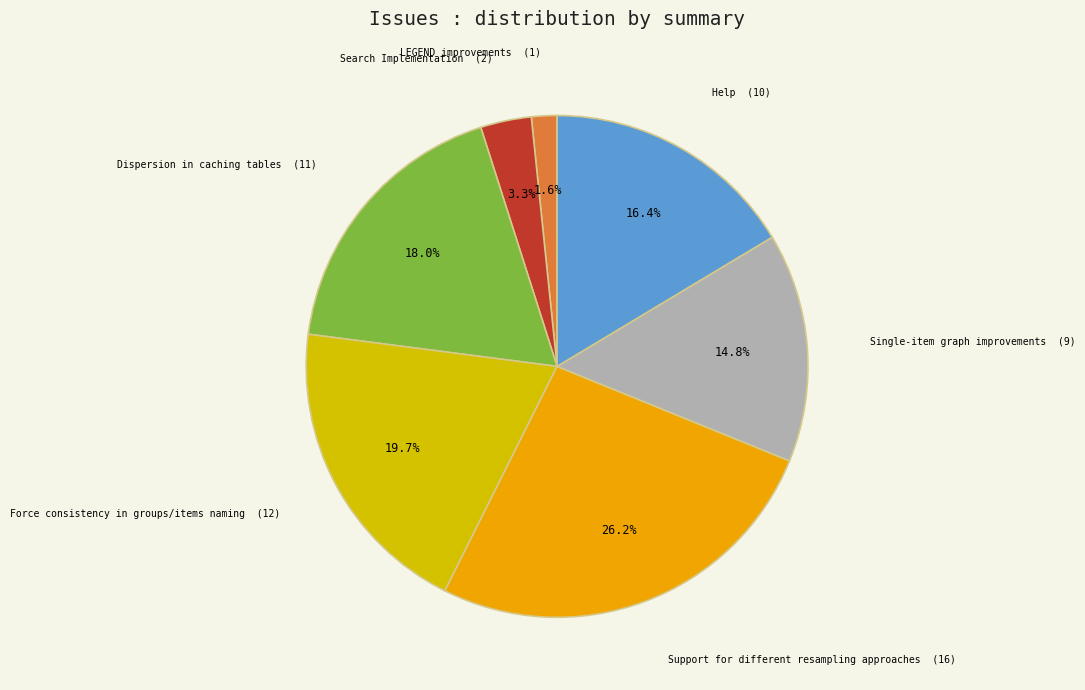

To the nearest percent, what is the combined percentage of LEGEND improvements and Support for different resampling approaches?

28%